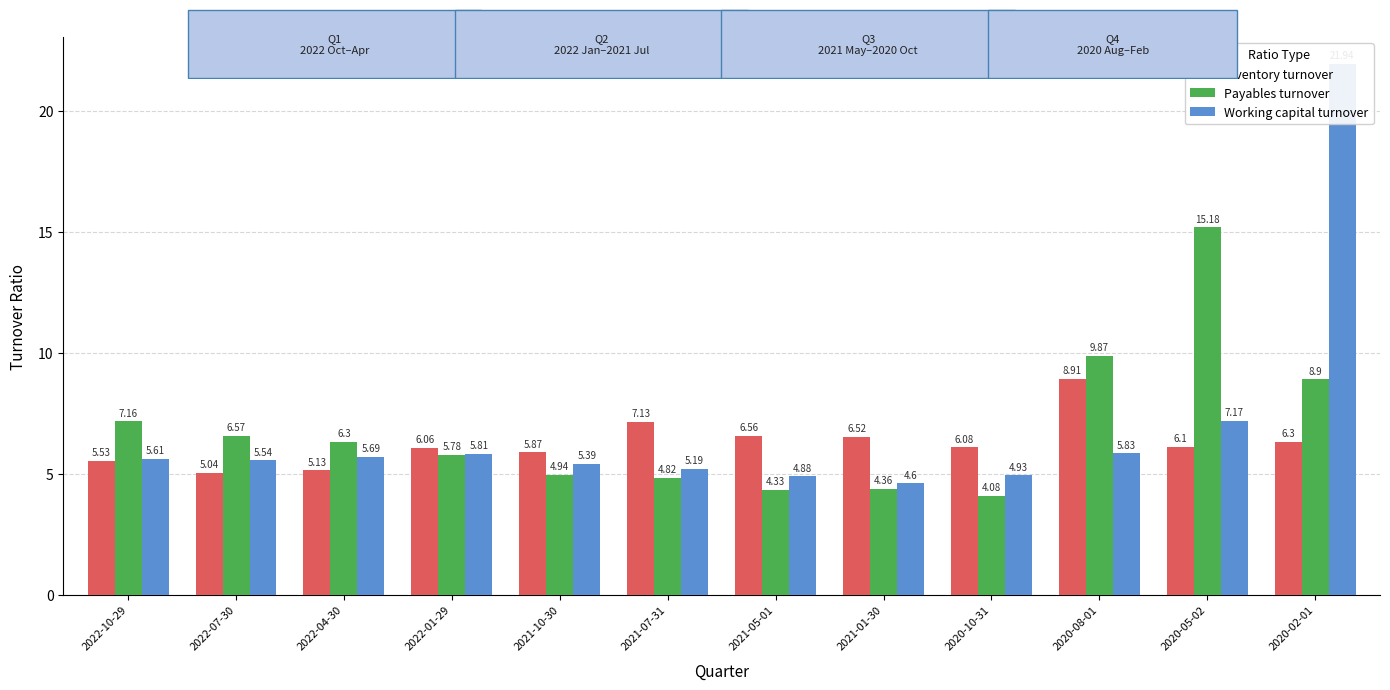

What is the label of the 12th bar from the left?

2020-02-01